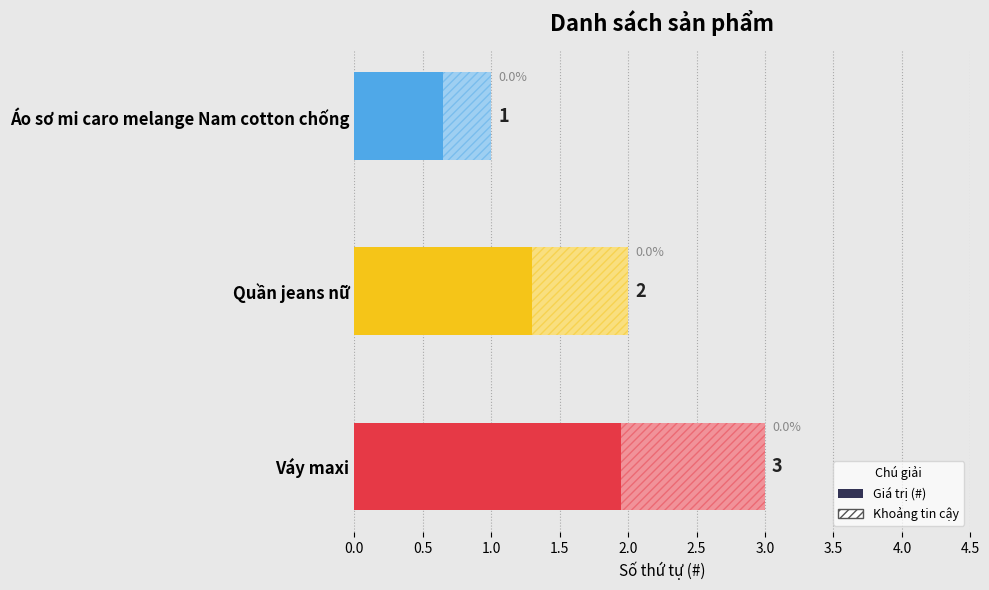

What is the sum of all values?

6